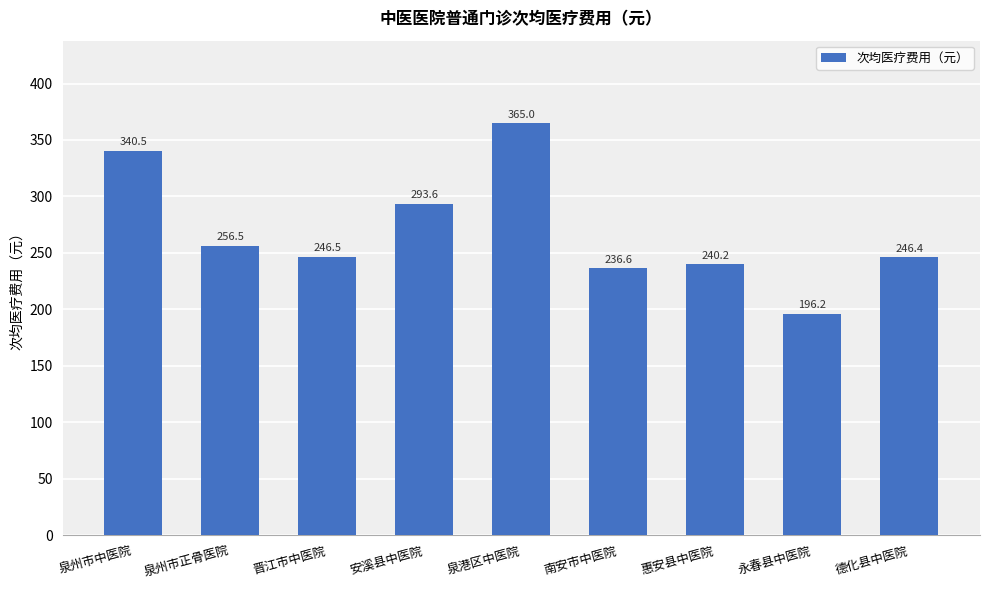

The value at 安溪县中医院 is 293.6. True or false?

True